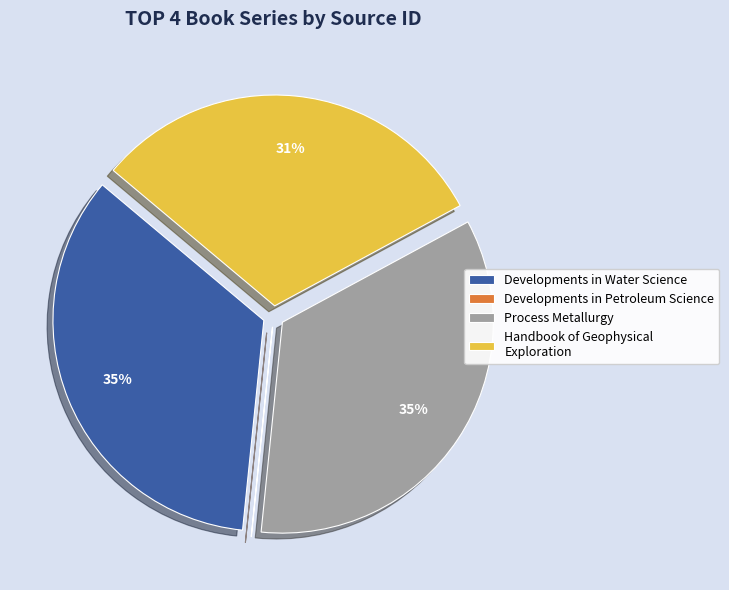

Do Handbook of Geophysical Exploration and Developments in Water Science together represent more than half of the pie?

Yes